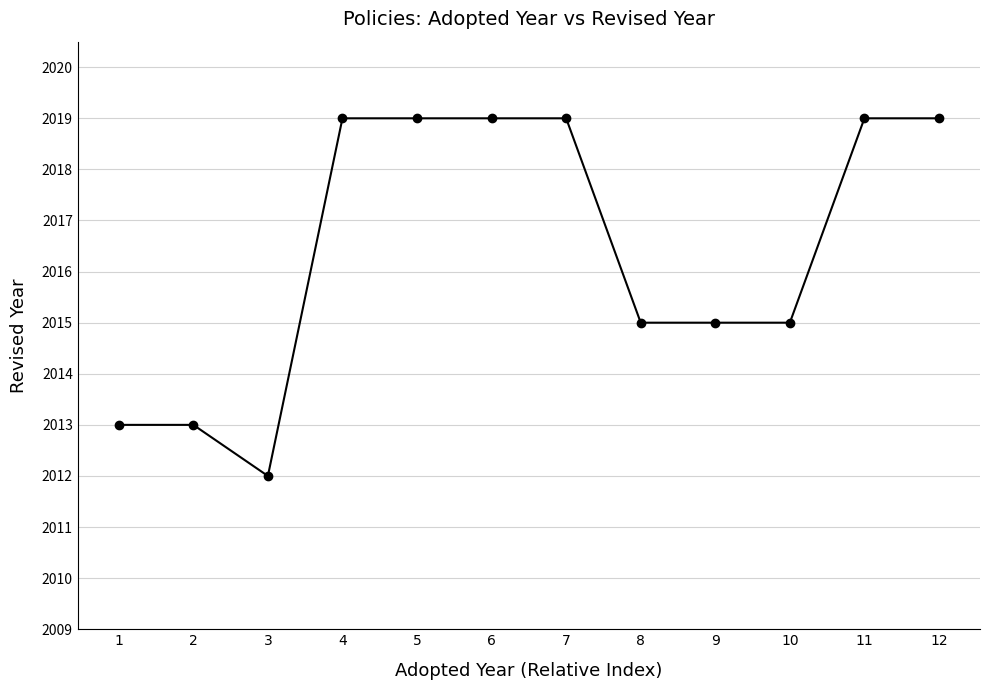

At which category does the chart reach its minimum across all series?

3